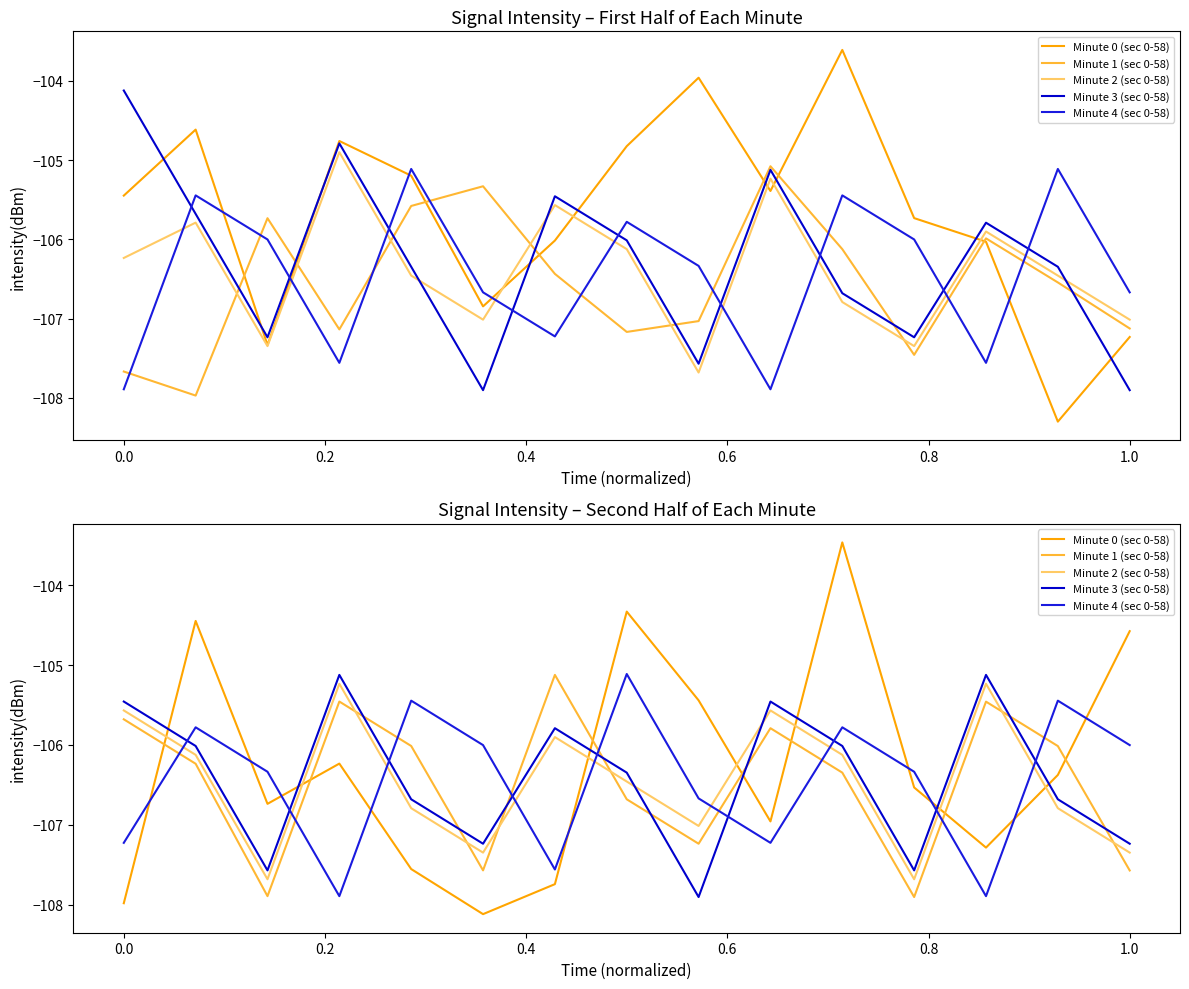

Between 0.8 and 8, which series saw the biggest shift?

Minute 0 (sec 0-58)